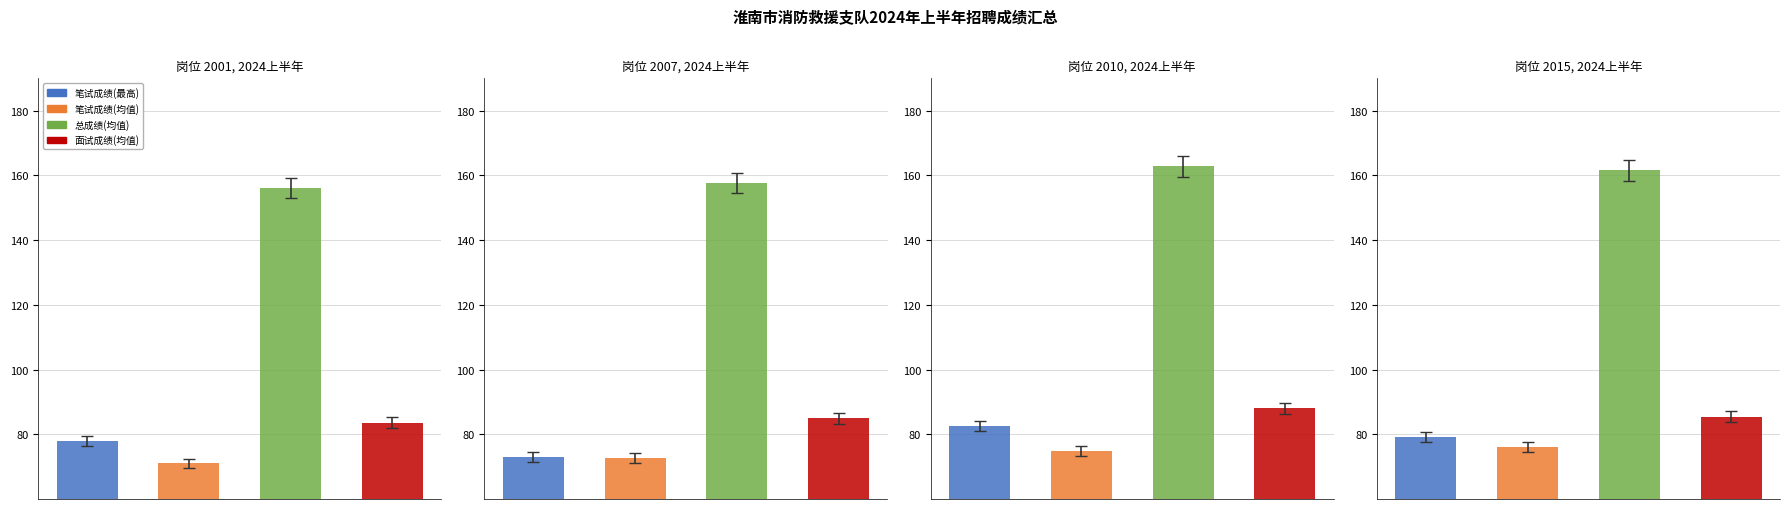

Which series changed the most between 2001-5 and 2015-1?

总成绩